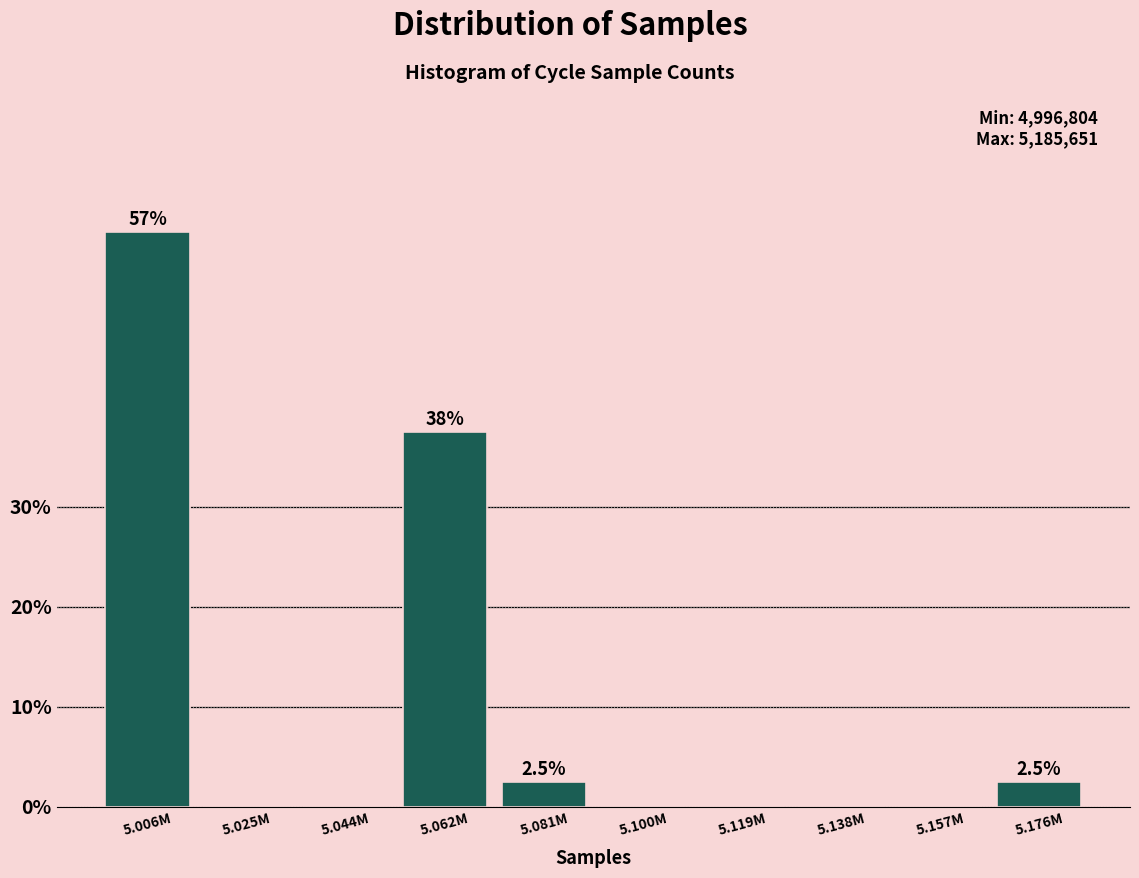

Reading left to right, transcribe all the data shown in this chart.

5.006M=57.5	5.025M=0.0	5.044M=0.0	5.062M=37.5	5.081M=2.5	5.100M=0.0	5.119M=0.0	5.138M=0.0	5.157M=0.0	5.176M=2.5